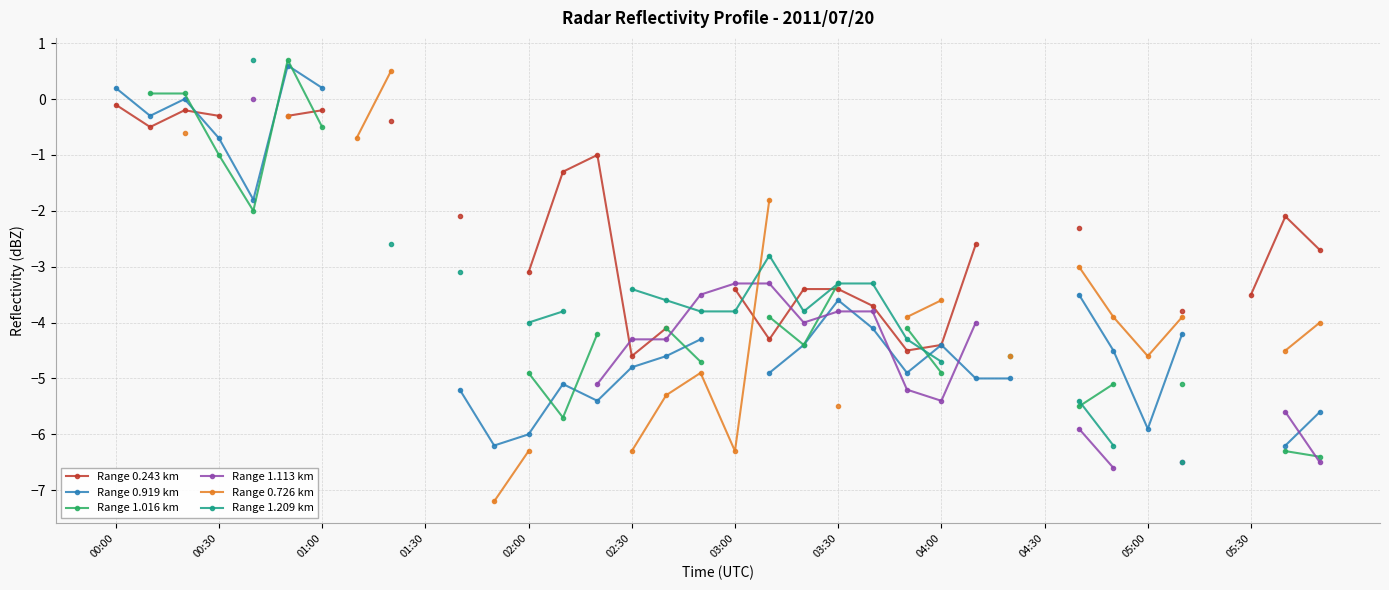

How many intersections are there between Range 0.243 km and Range 1.113 km?

3